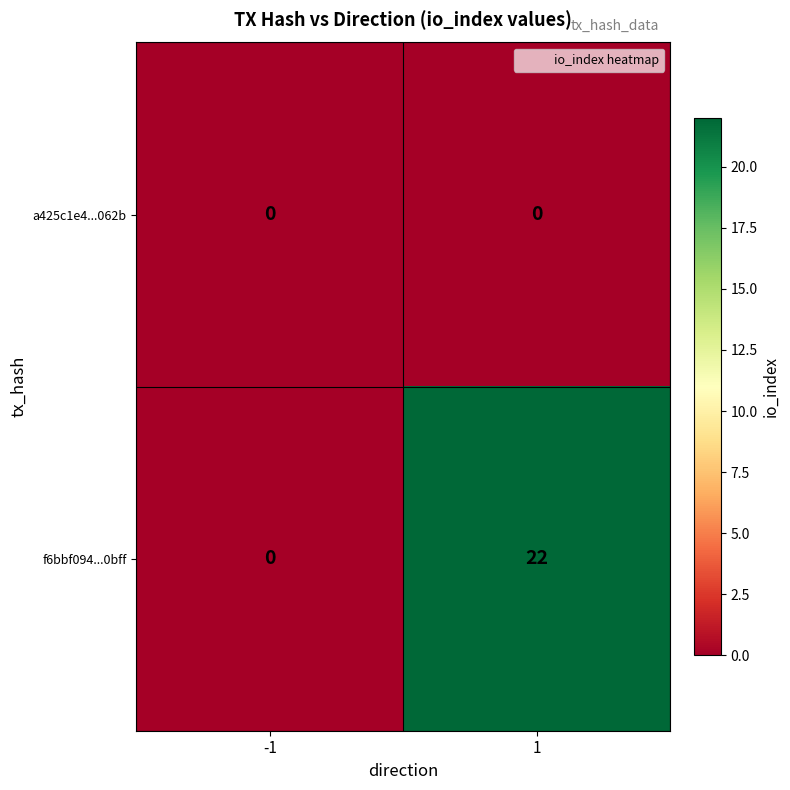

List the series in order of their overall mean, highest first.

f6bbf094...0bff, a425c1e4...062b